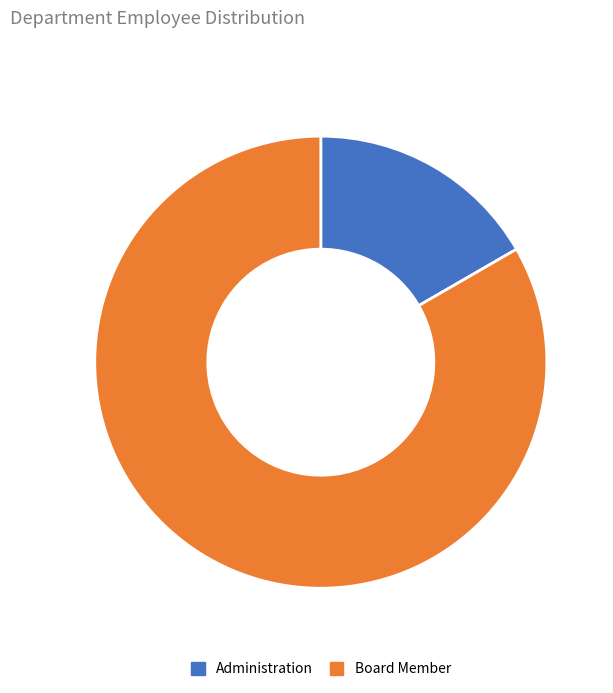

What is the ratio of the value at Board Member to the value at Administration?

5.0